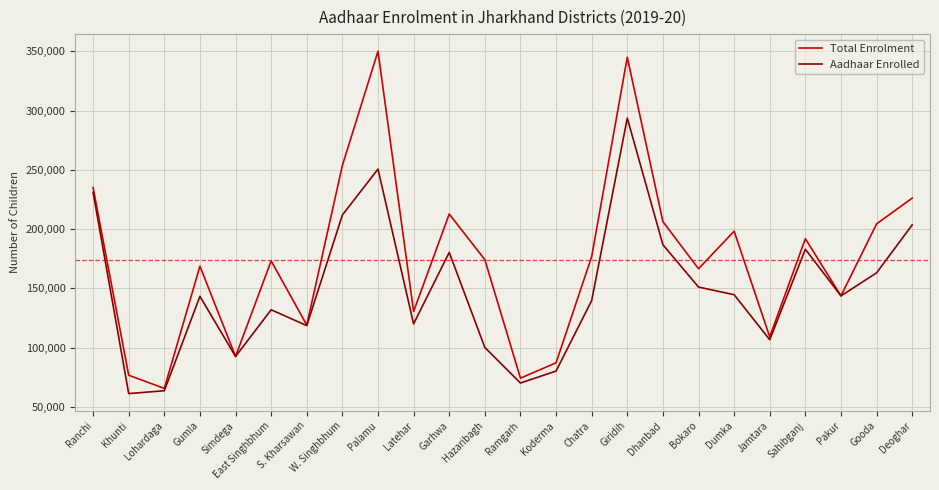

What value does the Aadhaar Enrolled series have at Pakur?

143632.0